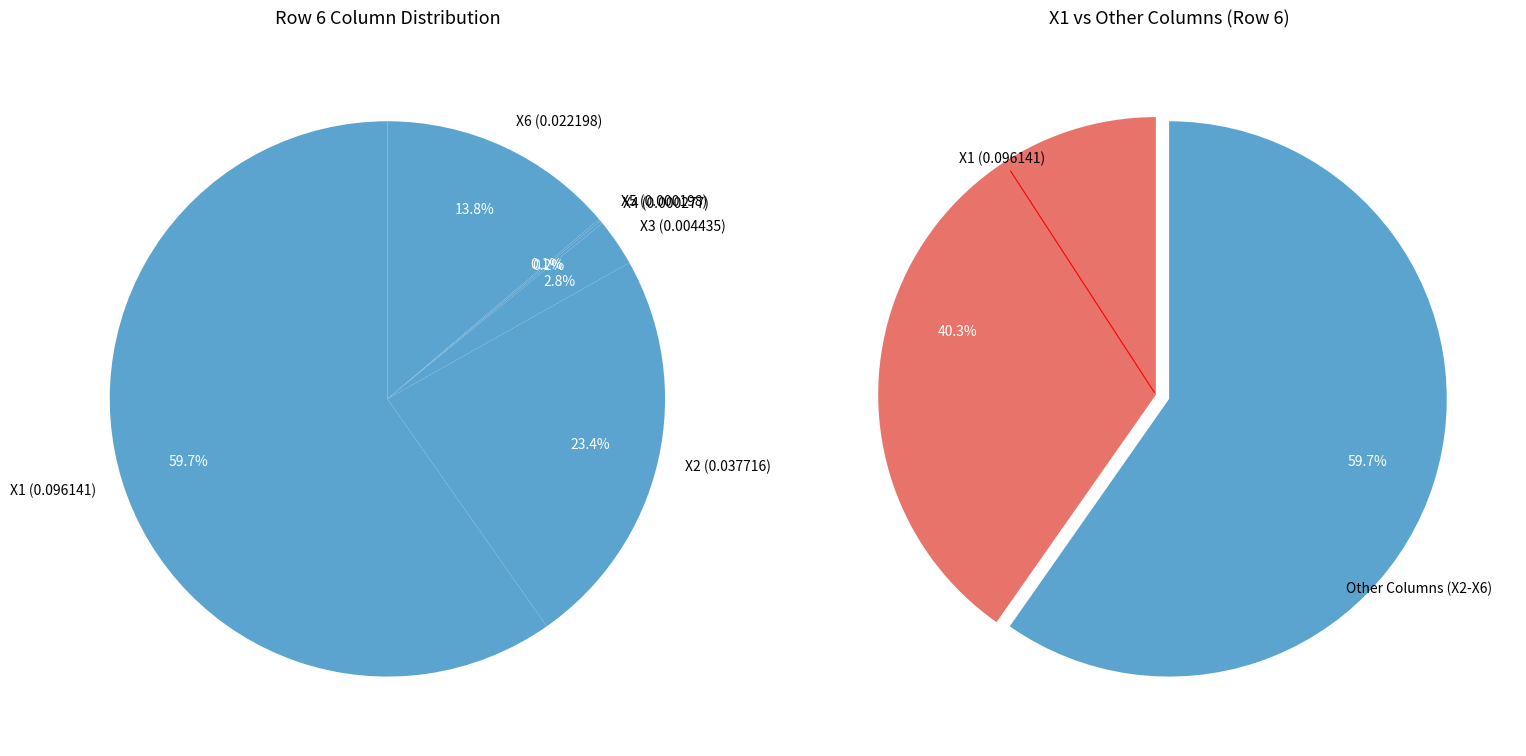

Which has a higher value, X2 (0.037716) or X6 (0.022198)?

X2 (0.037716)